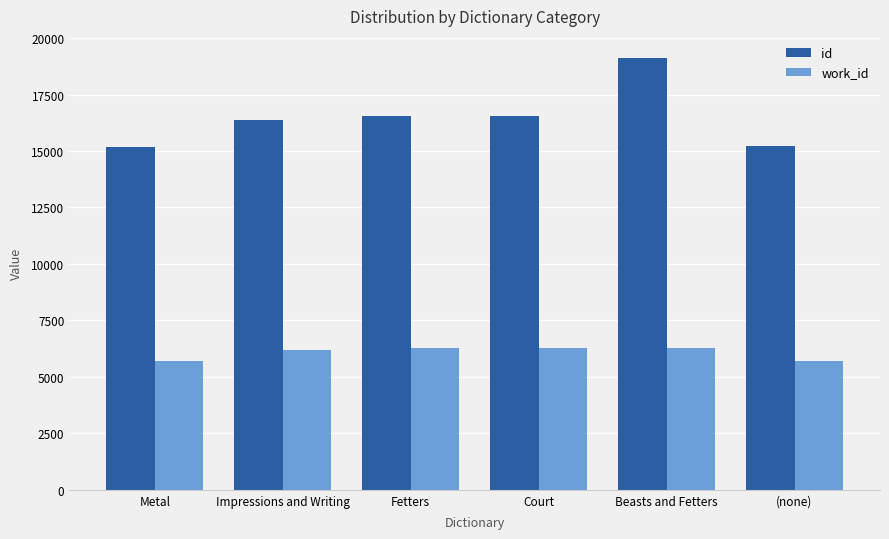

The id series shows 21268 at (none). True or false?

False